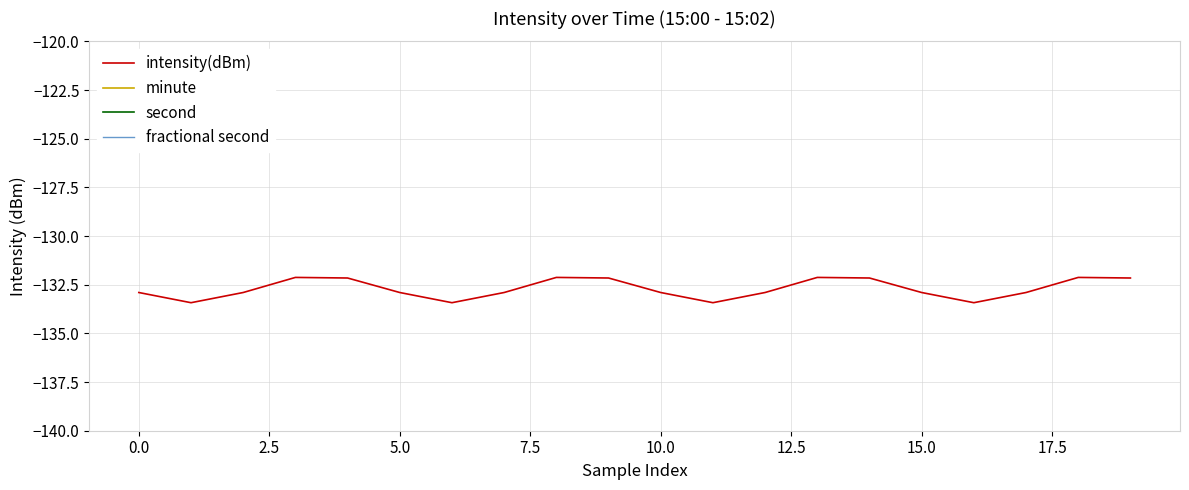

What is the lowest value of the intensity(dBm) series?

-133.4